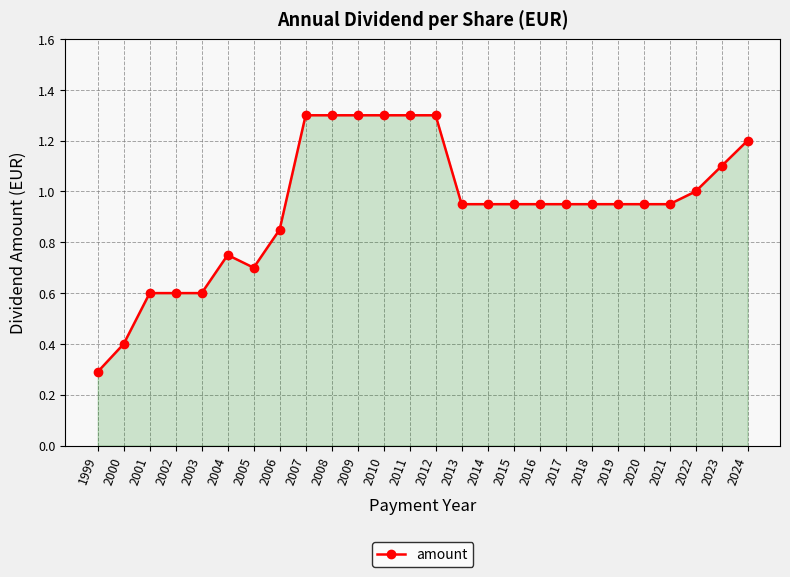

What is the difference between the maximum and minimum values?

1.0